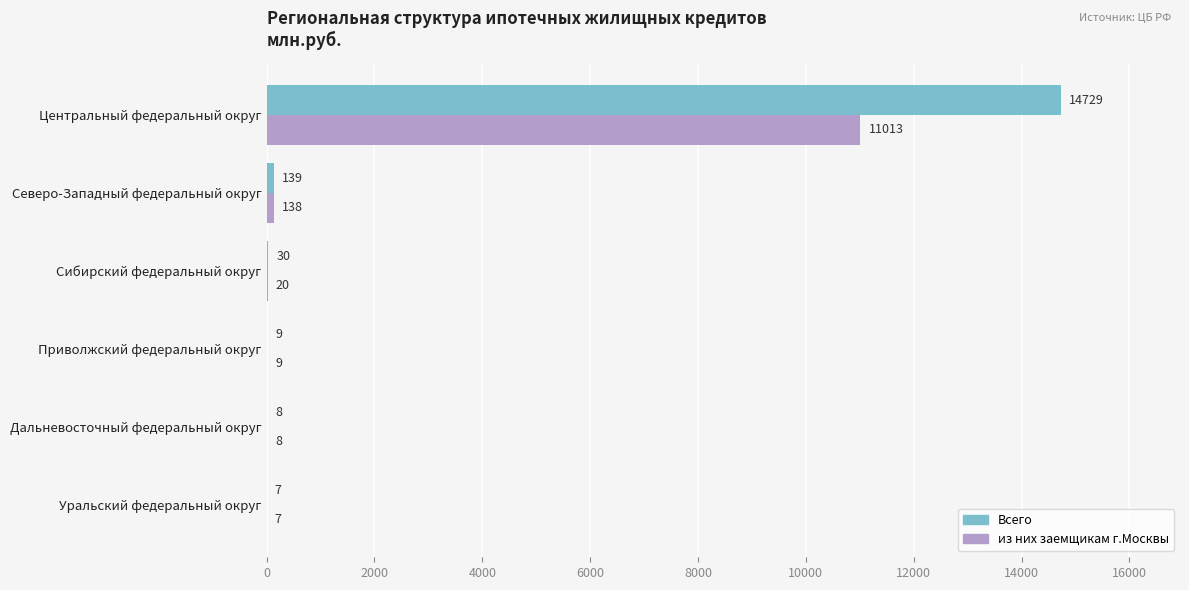

What is the sum of all Всего values?

14922